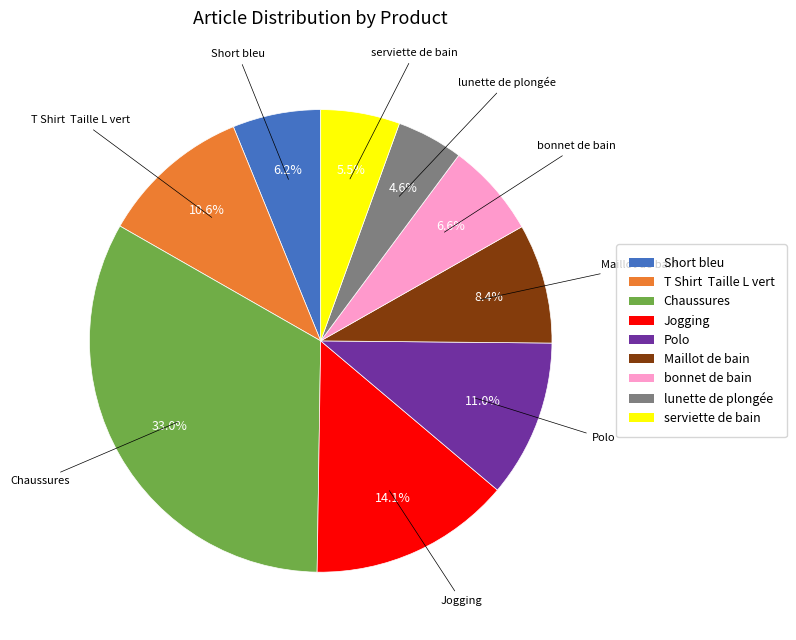

What portion of the pie excludes Jogging?

85.9%